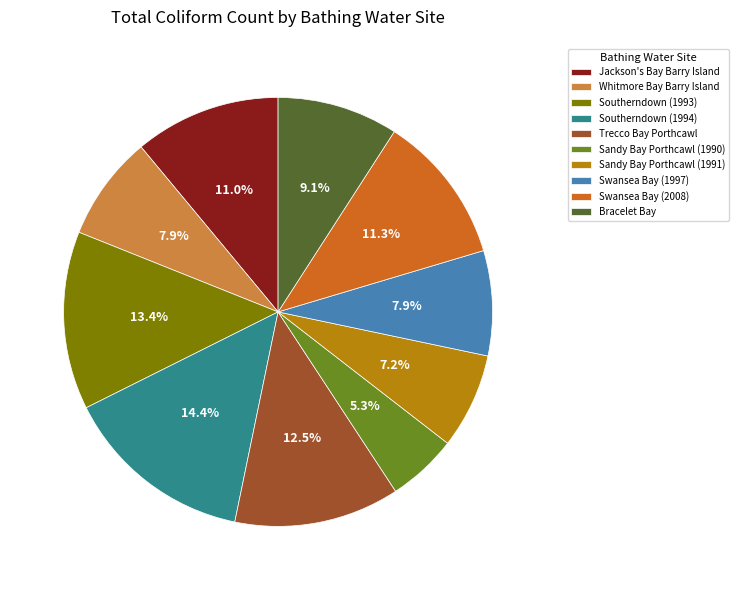

Does Whitmore Bay Barry Island account for over 50% of the chart?

No